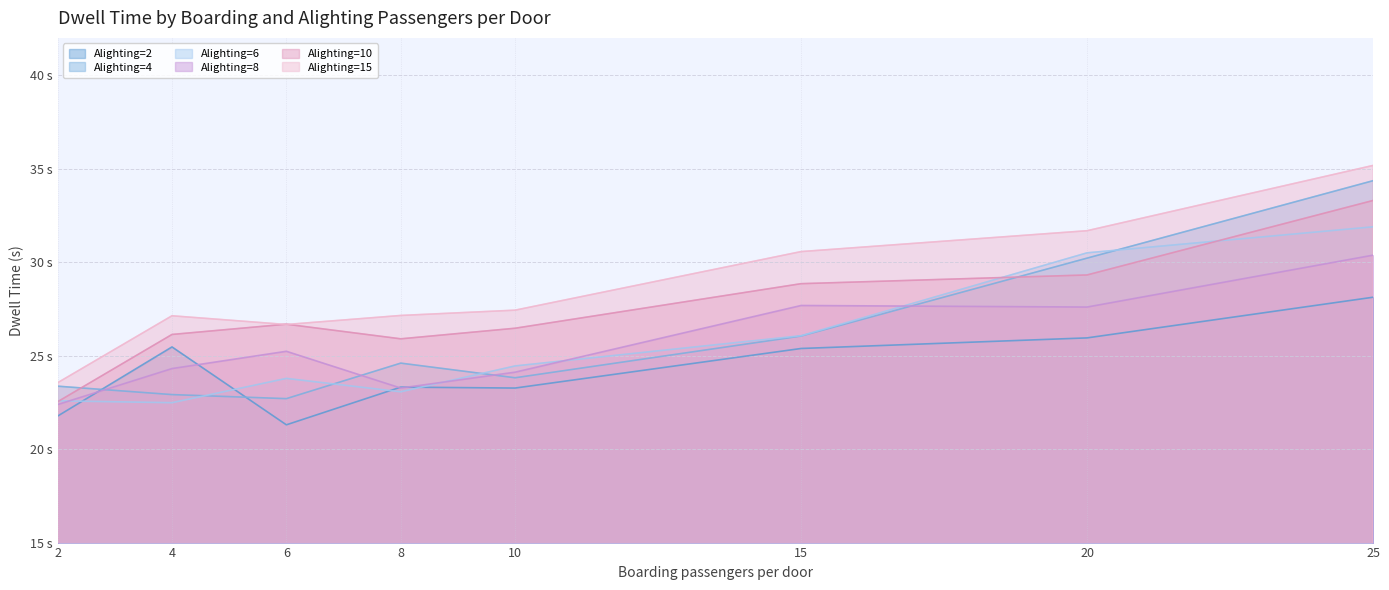

The value of Alighting=10 at 4 is 26.1. True or false?

True